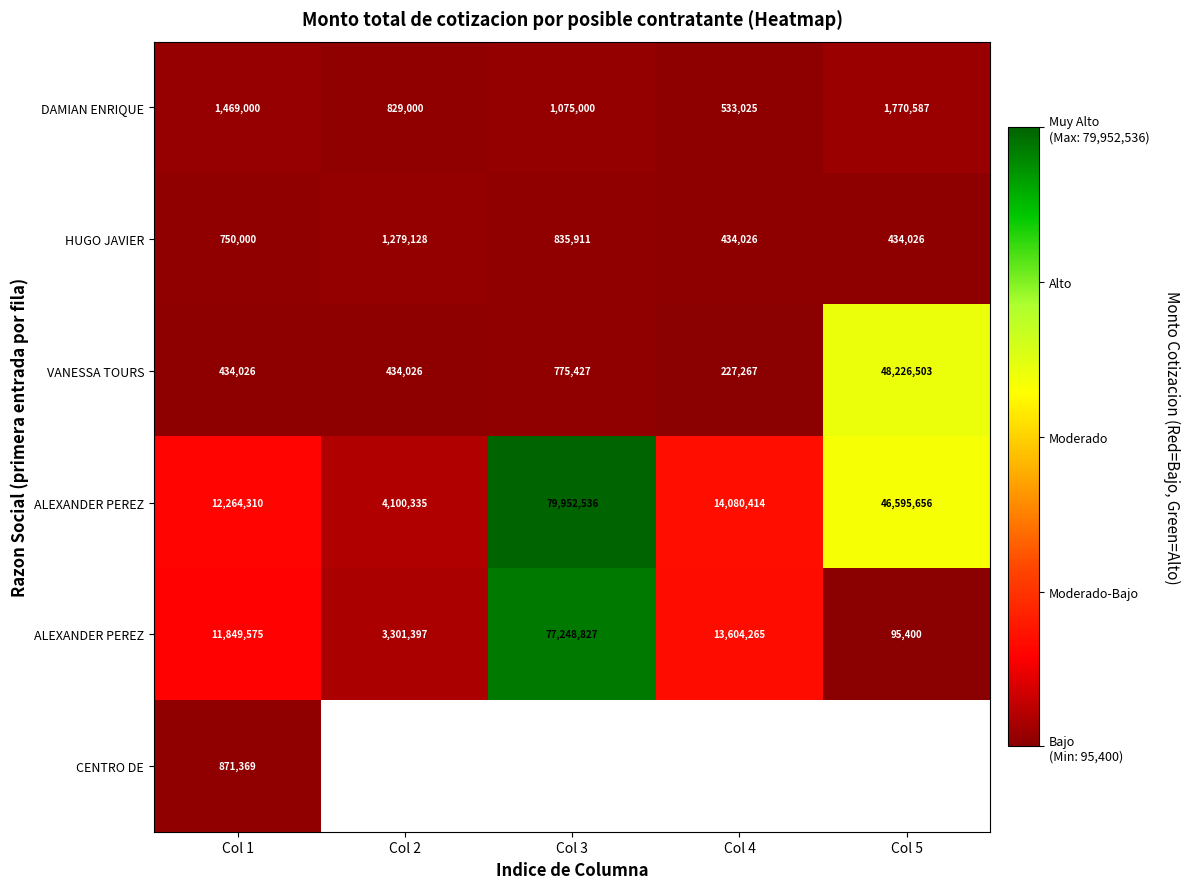

What is the maximum value shown in the chart?

79952535.6